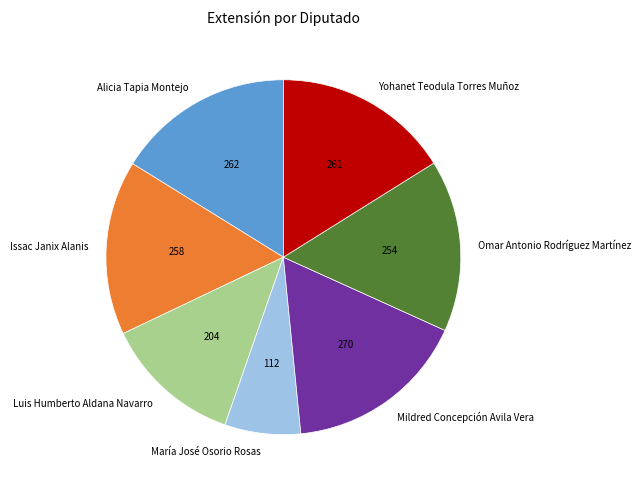

Which category has the smallest portion of the pie?

María José Osorio Rosas